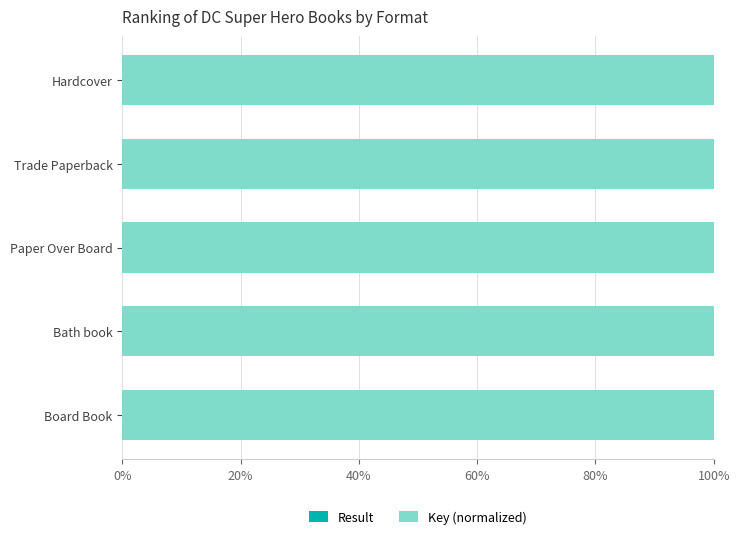

List the series in order of their peak value, lowest first.

Result, Key (normalized)